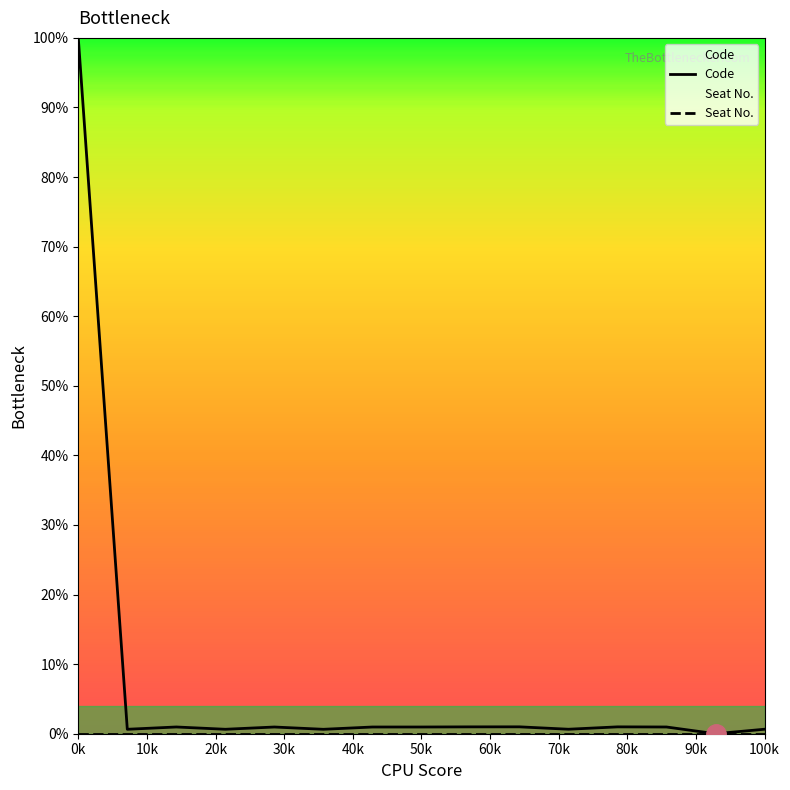

What is the value of the 2nd point from the left?

0.6